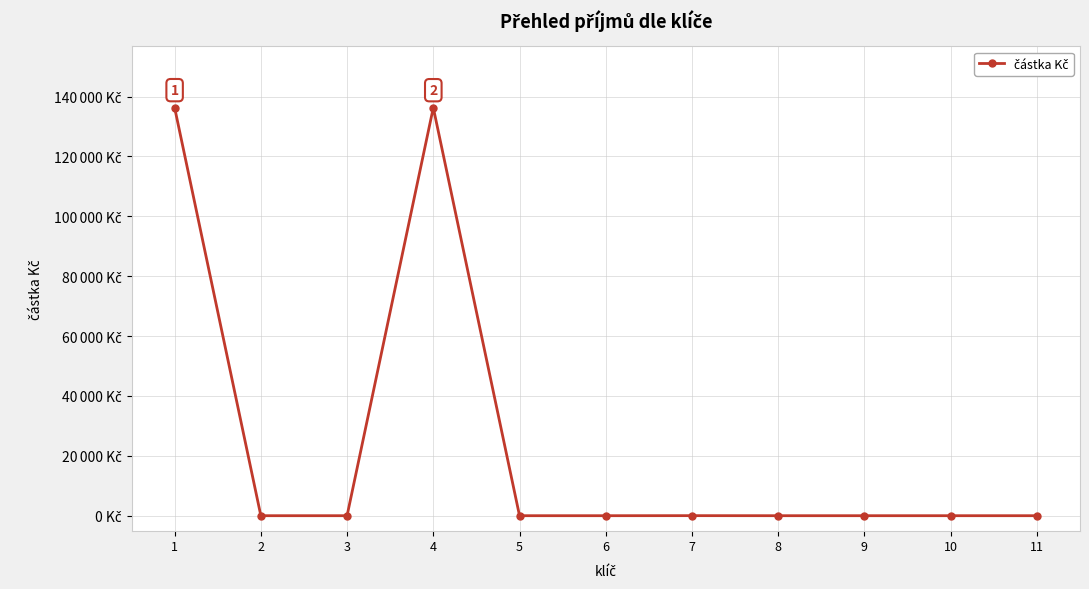

Reading left to right, extract all data points from this chart.

136327	0	0	136312	0	0	15	0	0	0	0